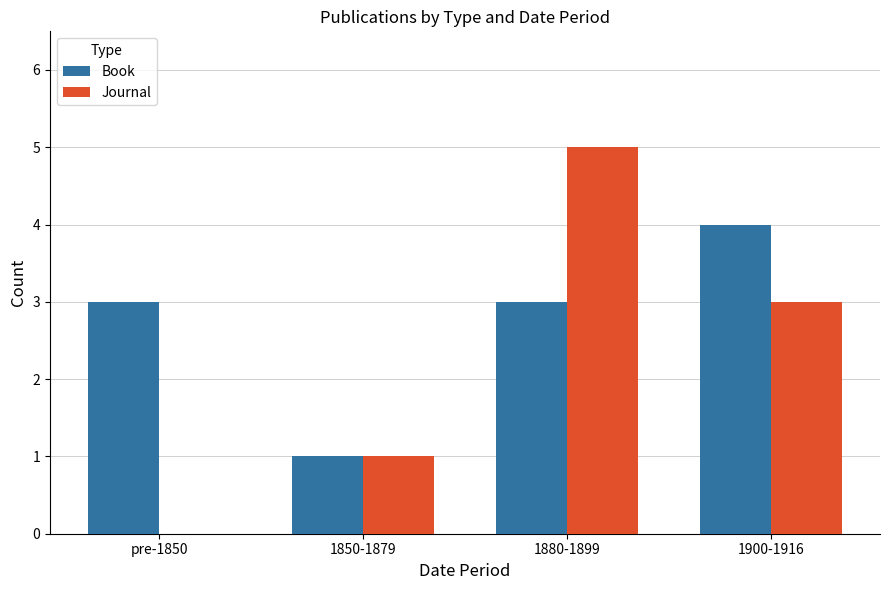

Reading left to right, what are all the values shown in this chart?

Book: 3	1	3	4
Journal: 0	1	5	3